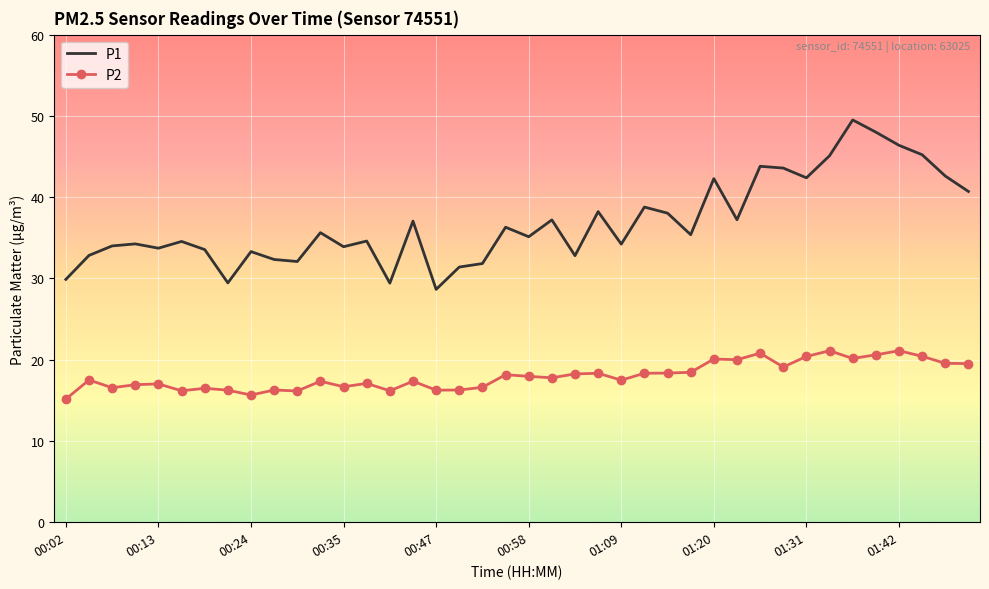

What is the greatest value displayed?

49.5